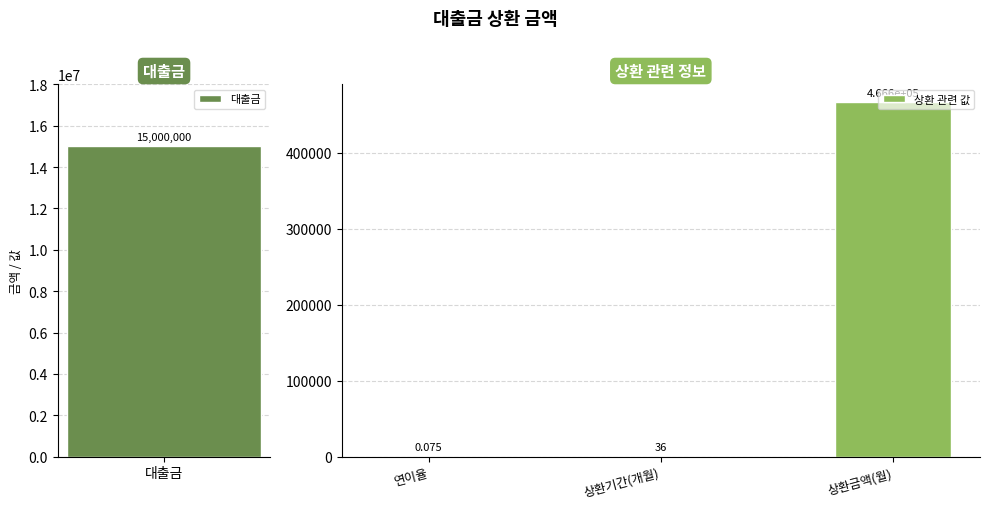

At which label does 상환 관련 값 reach its peak?

상환금액(월)